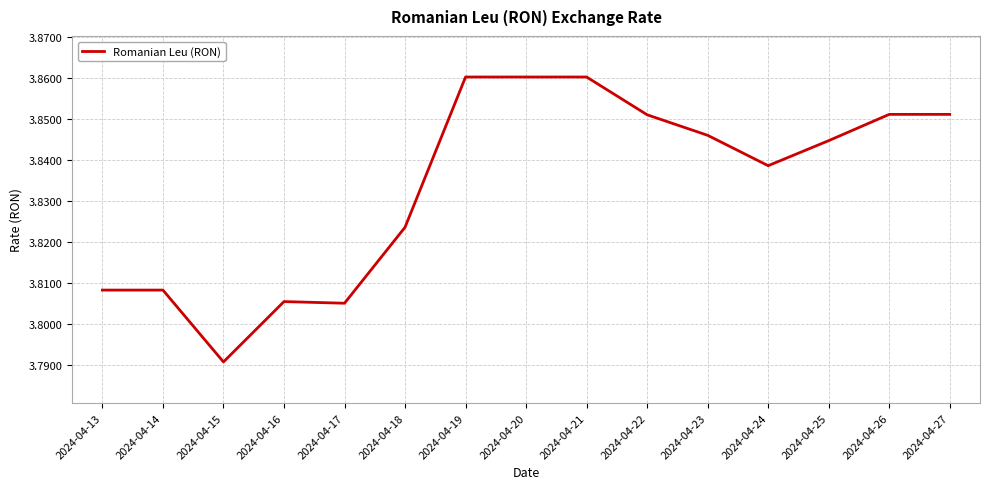

True or false: the data shows 2.6 at 2024-04-22.

False